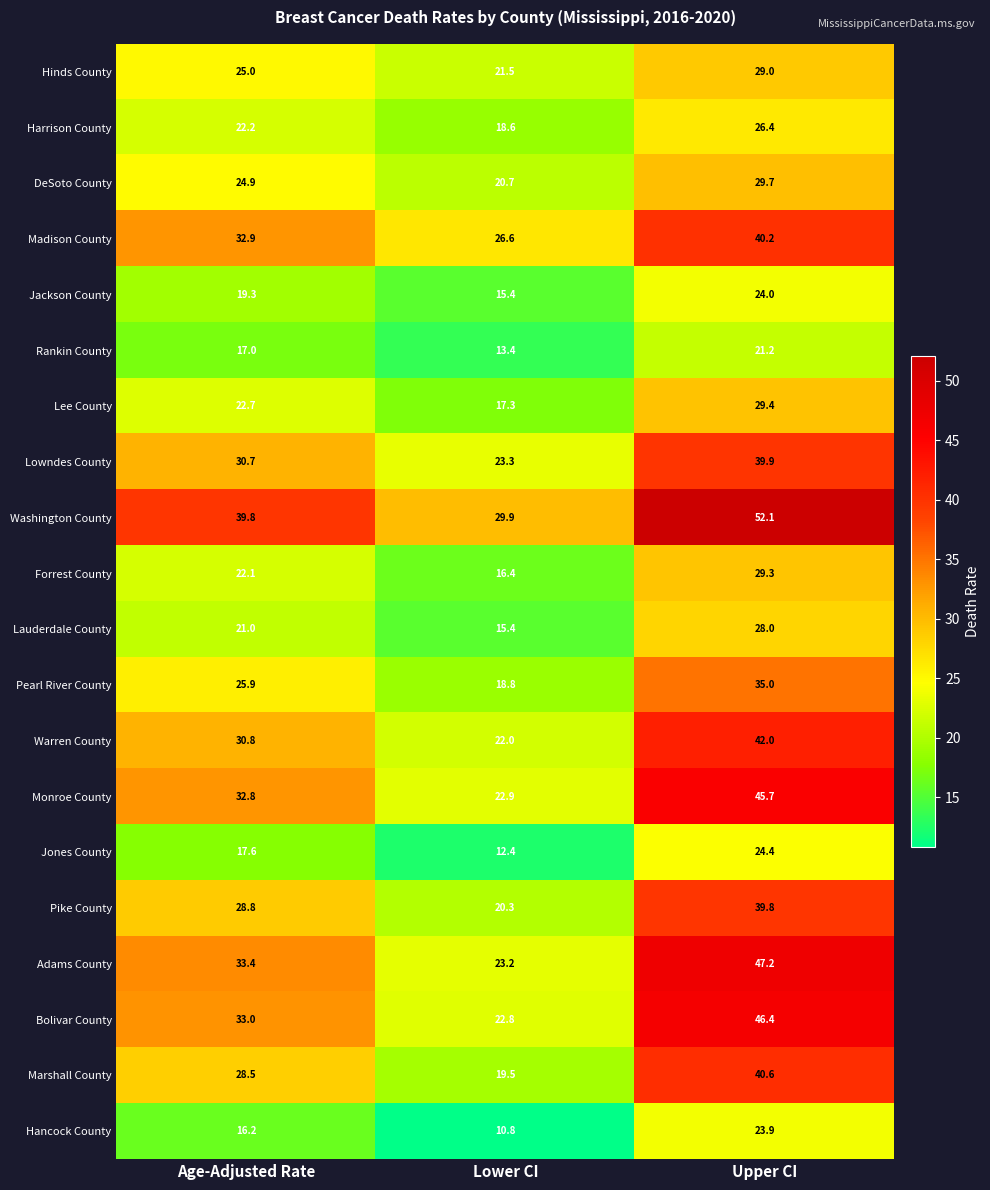

What is the minimum value for Jackson County?

15.4